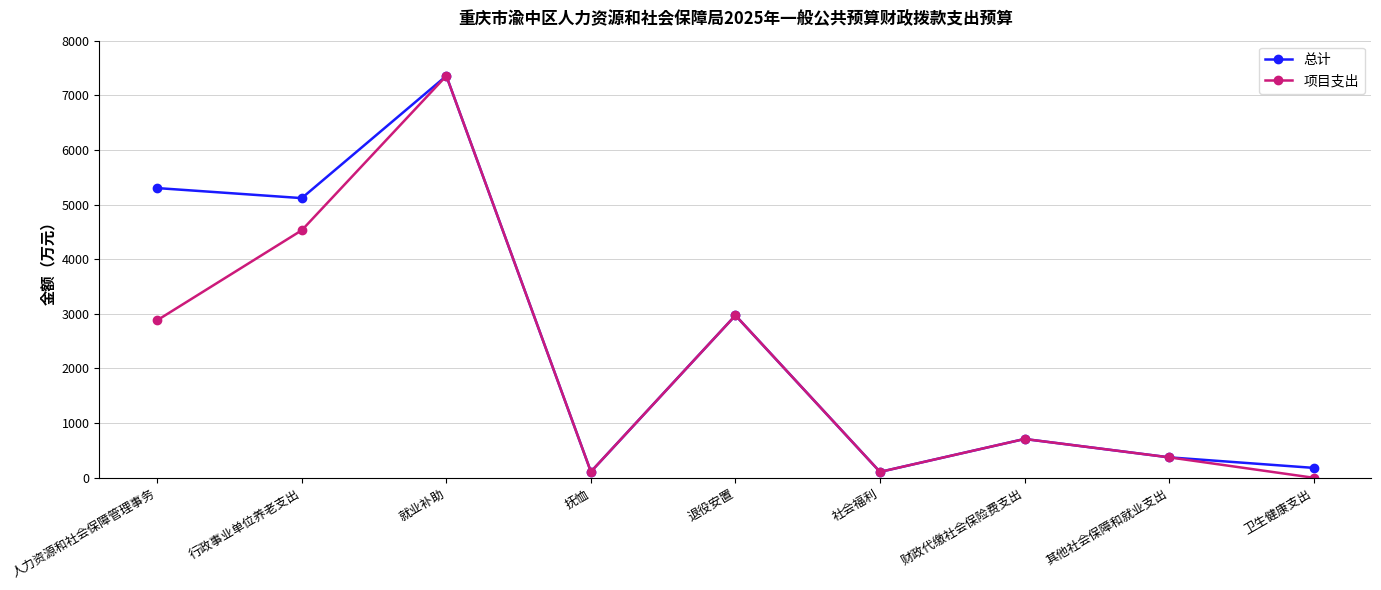

At which category does 总计 reach its first local peak?

就业补助